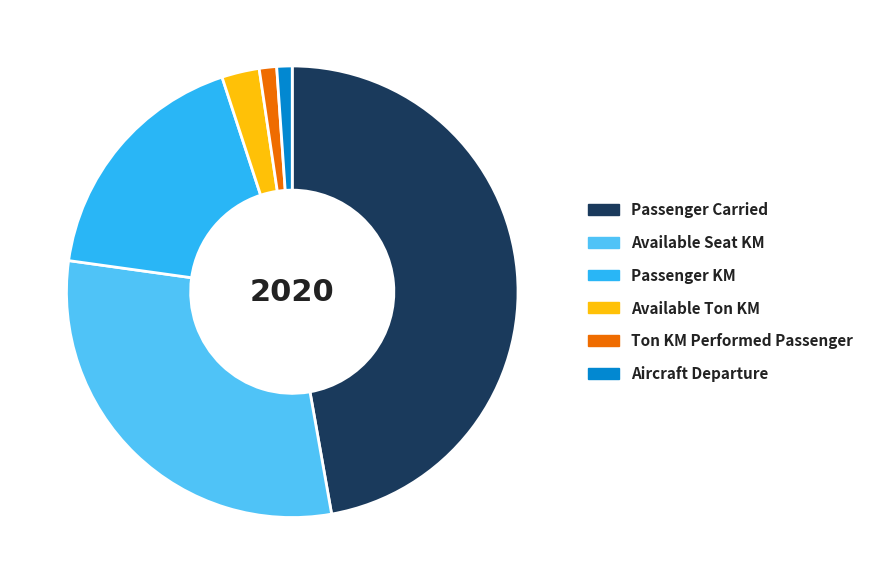

Is the sum of Aircraft Departure and Available Ton KM greater than half?

No